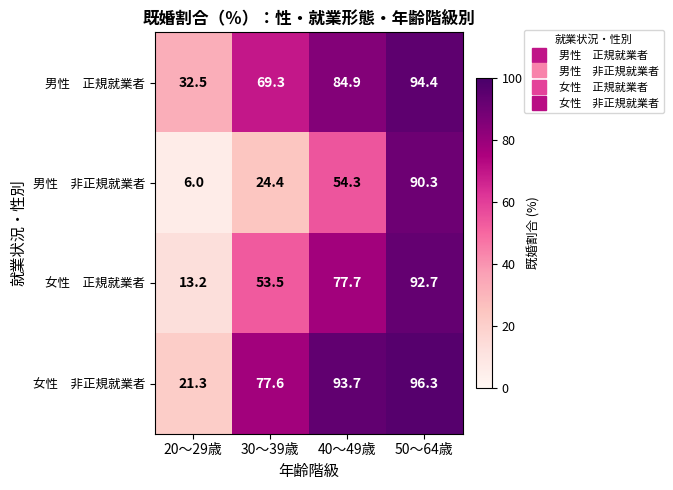

How many data points does each series have?

4